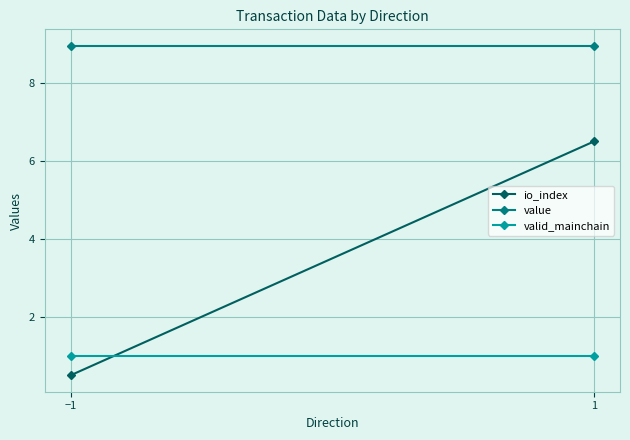

What is the value of the io_index point at the 2nd from the left?

6.5